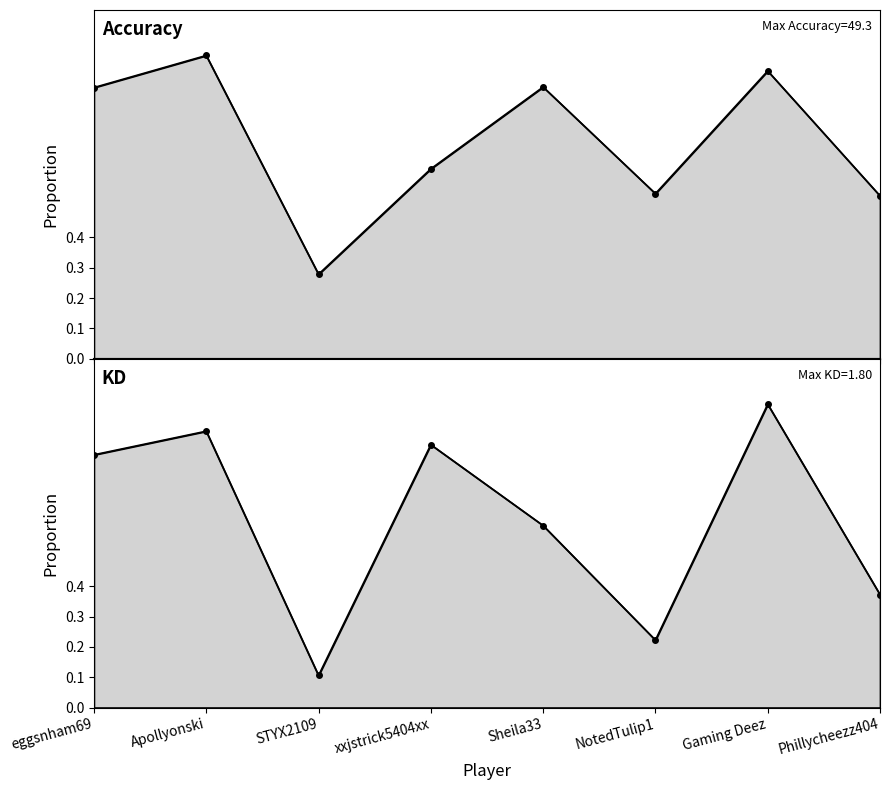

List the series in order of their overall mean, highest first.

Accuracy, KD